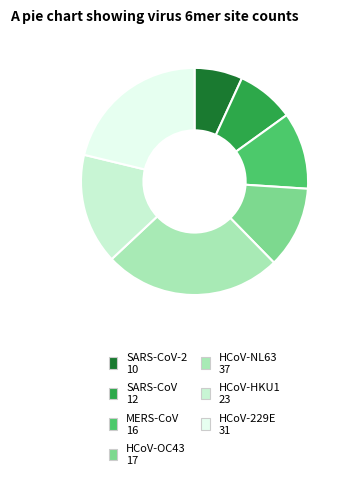

Does any single category account for the majority?

No